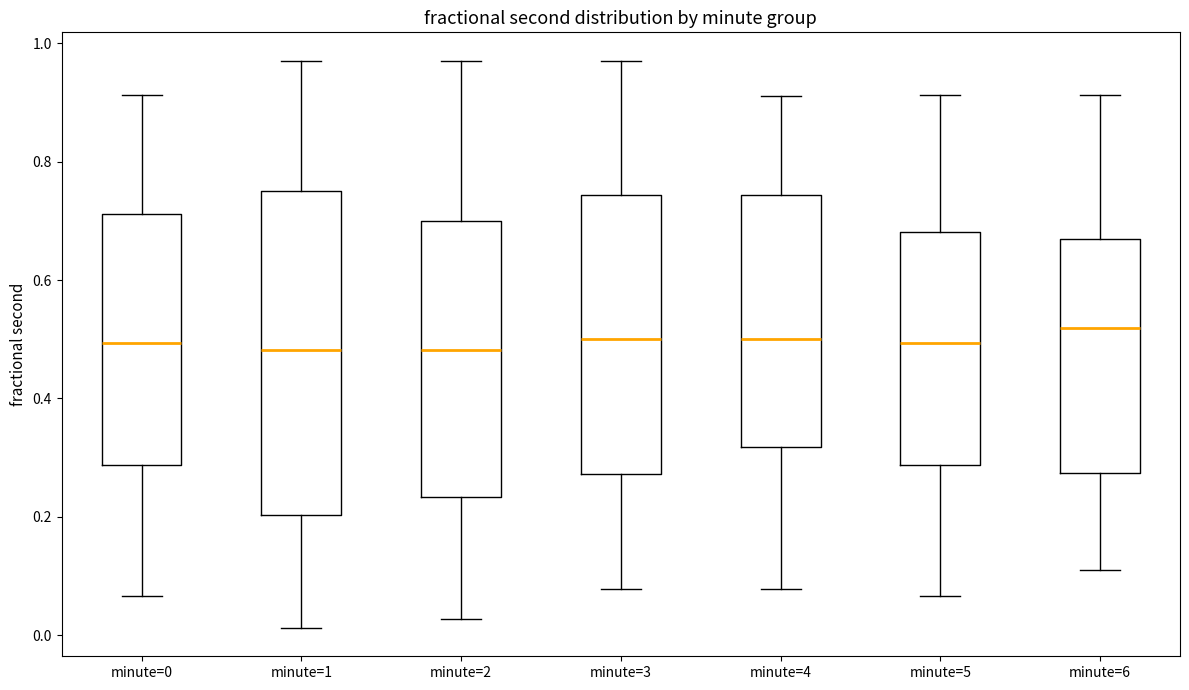

Where is the upper edge of the box for minute=2 on the y-axis? The values are not printed on the chart, so give them approximately, as read against the axis.

0.70